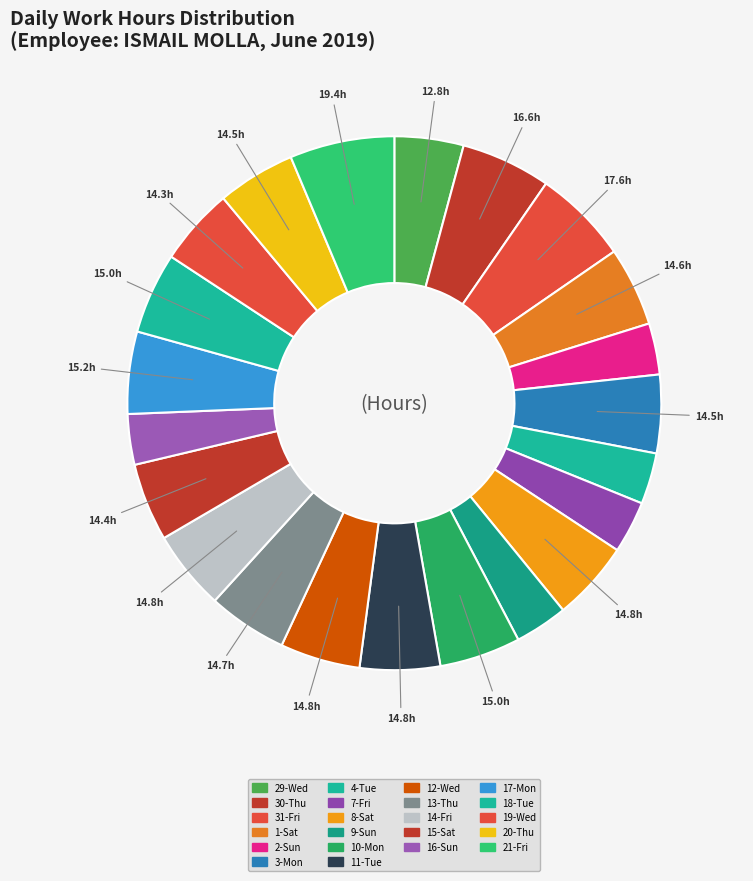

Count the number of slices in the pie.

22